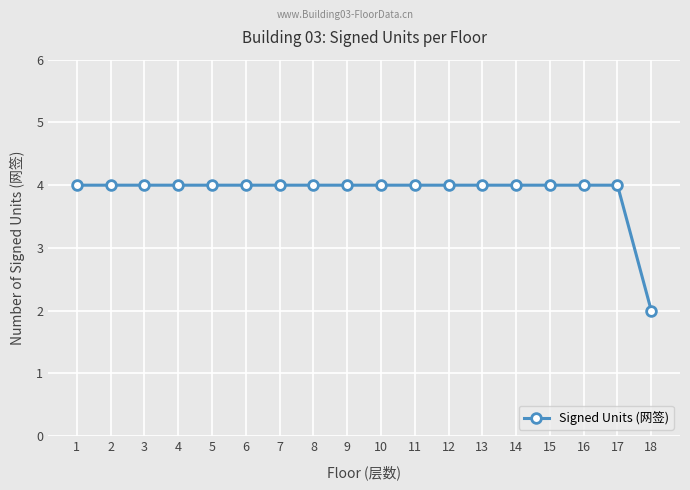

Approximately how many times larger is the value at 17 compared to 11?

1.0